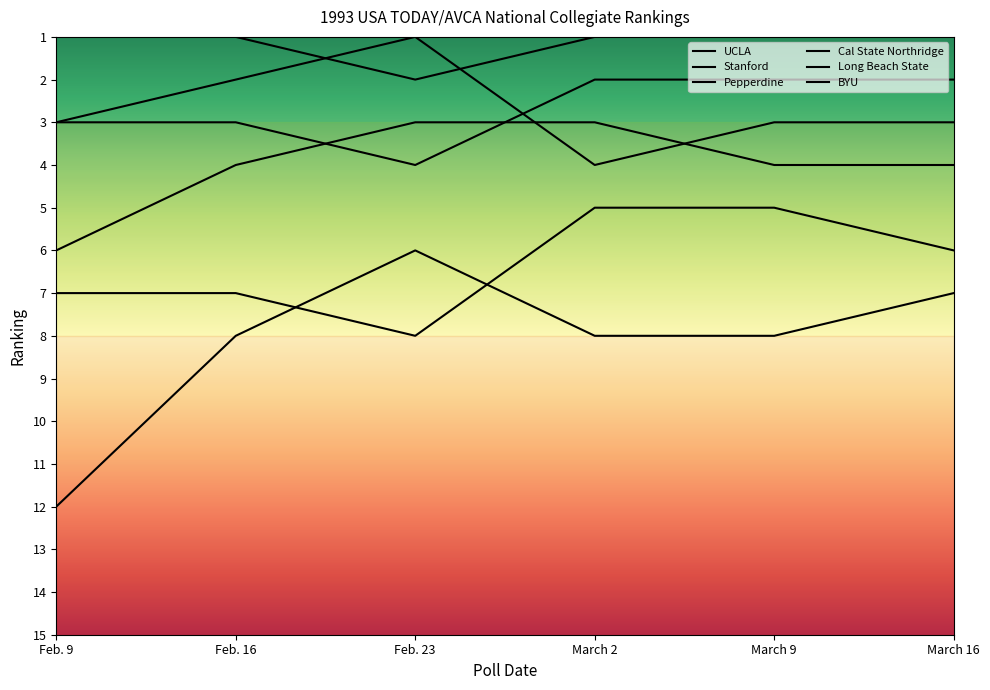

Between Feb. 16 and March 2, which is larger?

Feb. 16